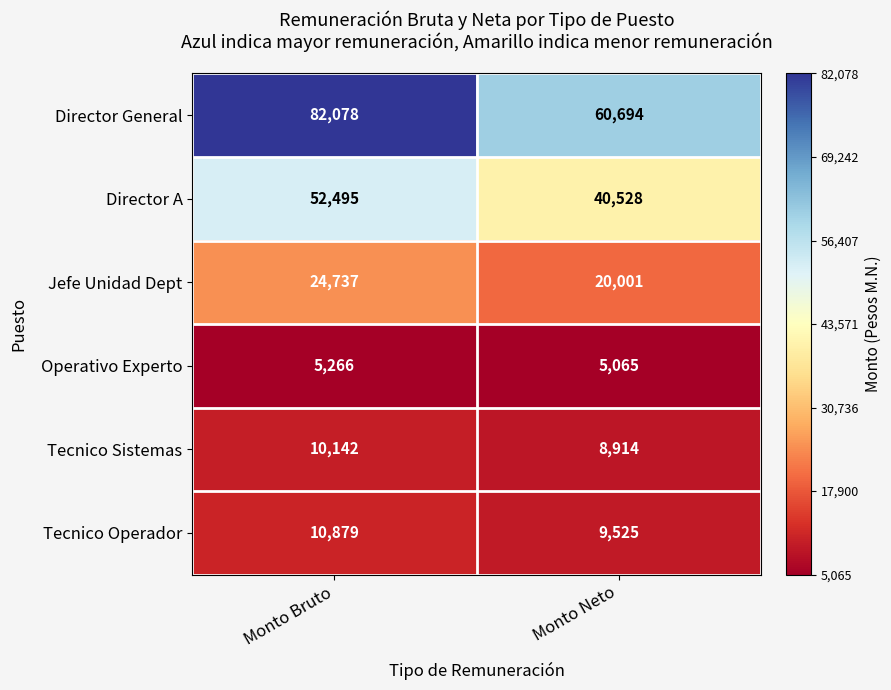

What is the difference between the maximum and minimum values in the Director General series?

21384